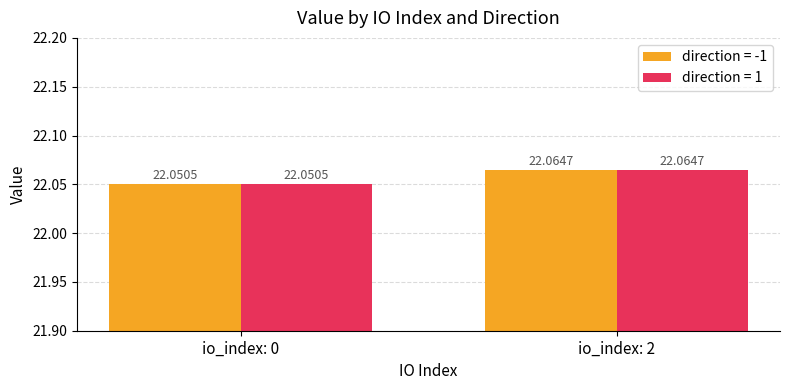

List the labels in order of direction = 1 value, largest first.

io_index: 2, io_index: 0